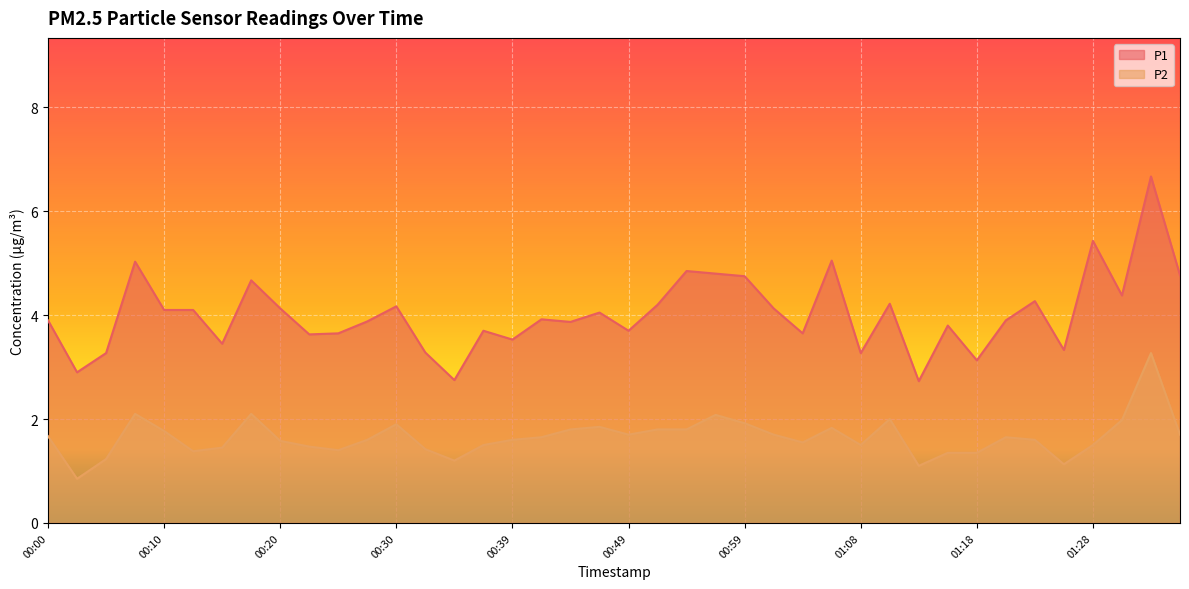

What is the difference between the second highest and minimum values in the P1 series?

2.7